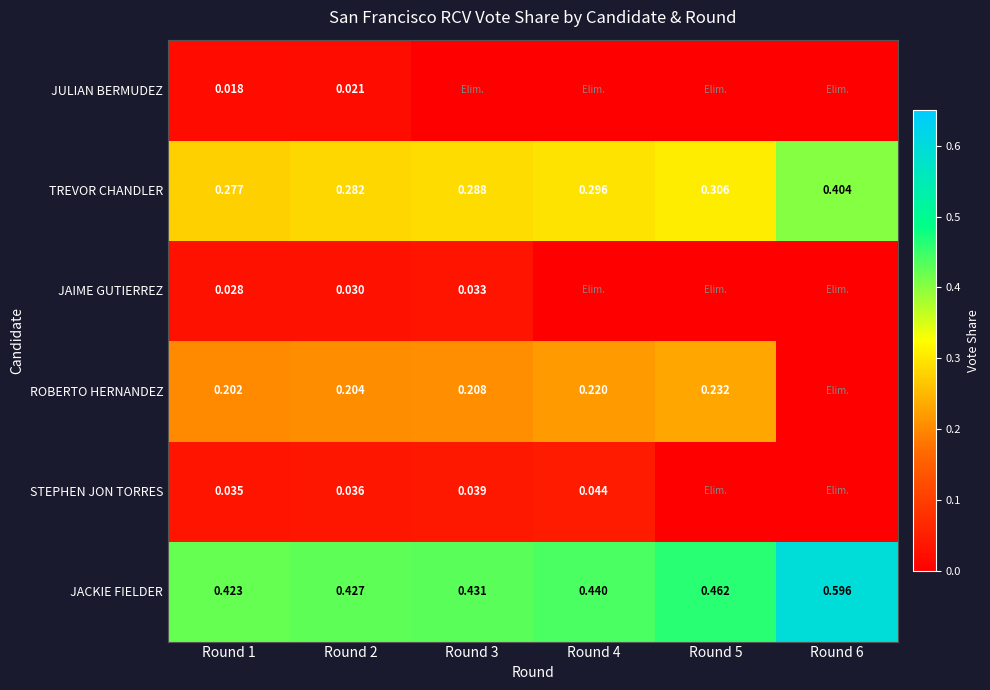

At Round 2, list the series in order from largest to smallest.

JACKIE FIELDER, TREVOR CHANDLER, ROBERTO HERNANDEZ, STEPHEN JON TORRES, JAIME GUTIERREZ, JULIAN BERMUDEZ